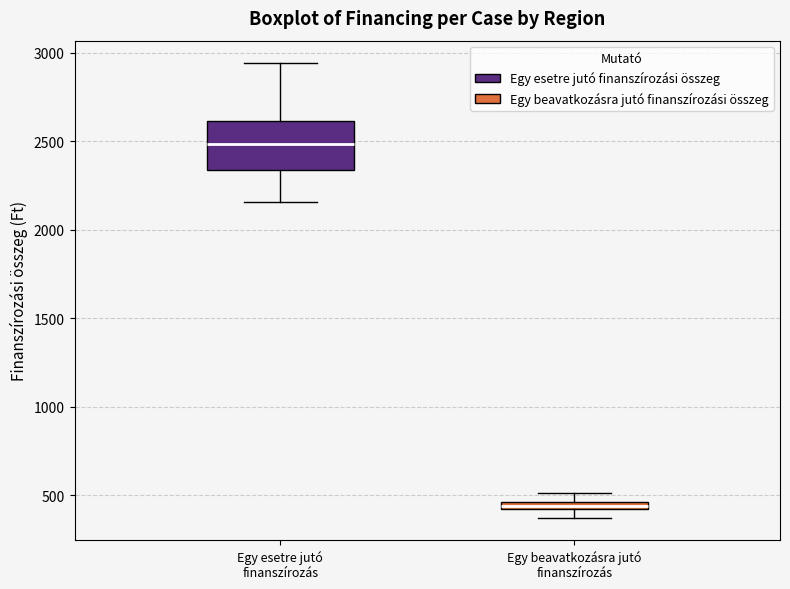

Which box is the tallest, from its lower edge to its upper edge?

Egy esetre jutó finanszírozás